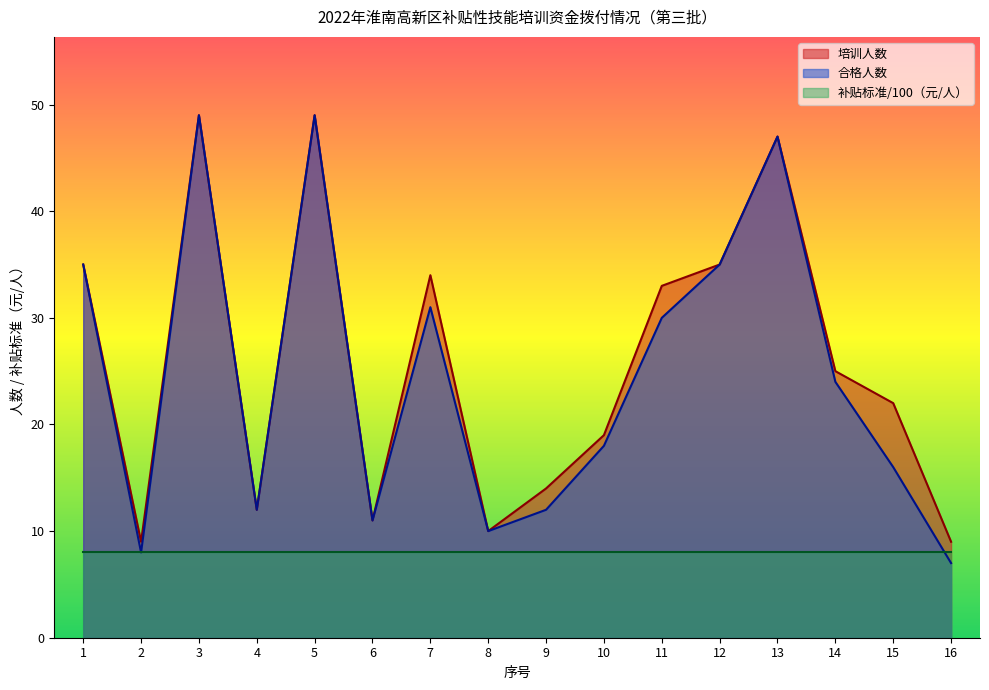

True or false: 合格人数 and 培训人数 cross at least once.

False